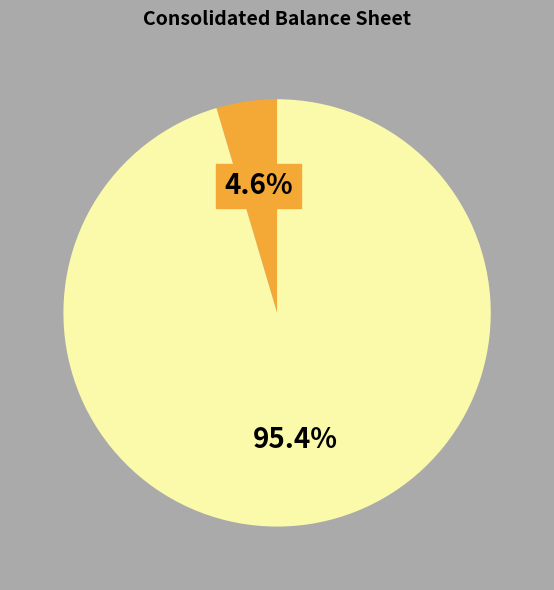

Does any single category account for the majority?

Yes